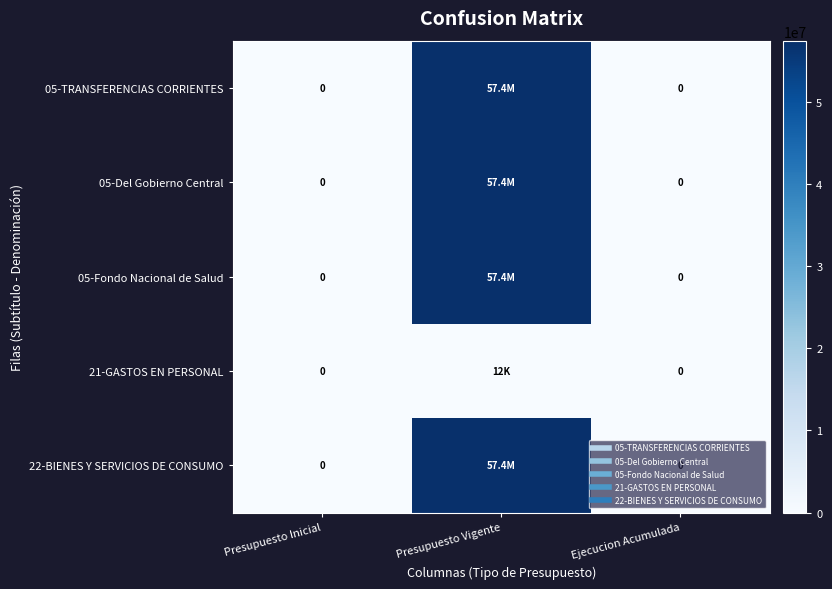

Is it true that 05-Fondo Nacional de Salud equals 57427500 at Presupuesto Vigente?

True